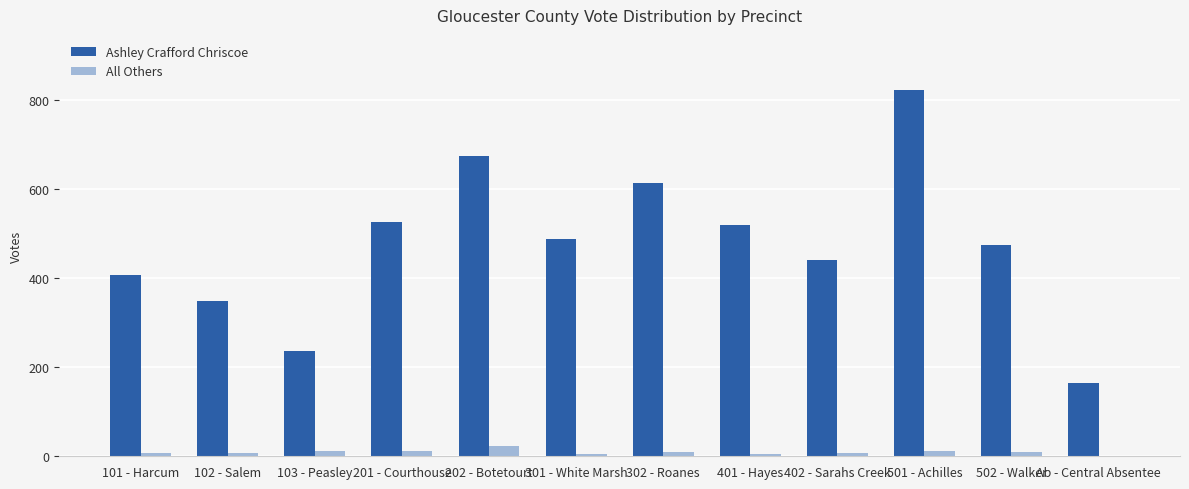

What is the highest value of the All Others series?

24